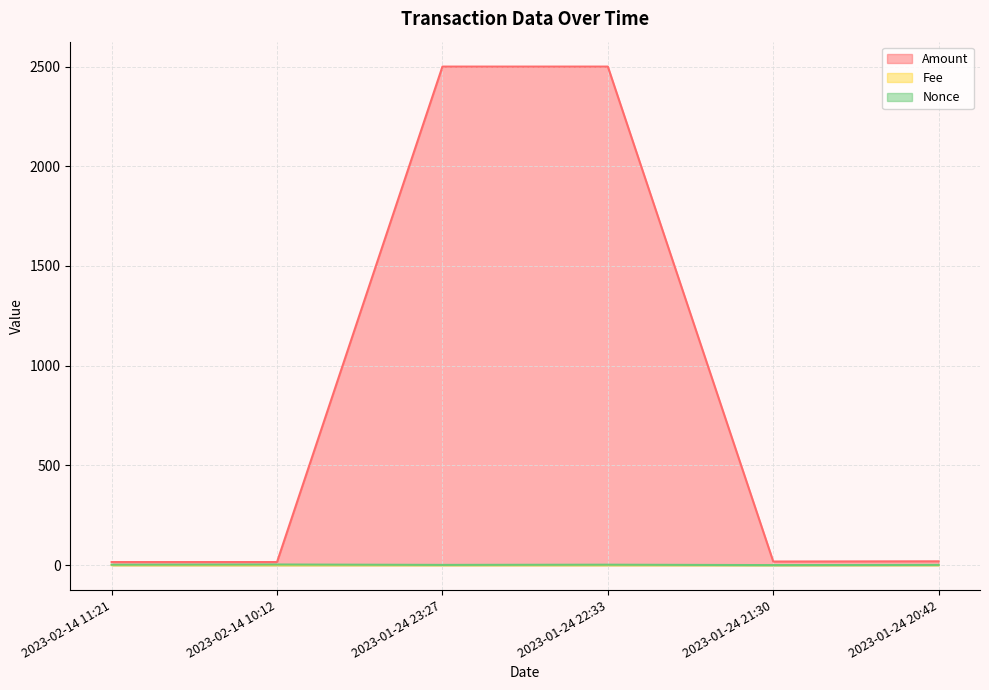

At which category does Fee reach its first local peak?

2023-01-24 21:30